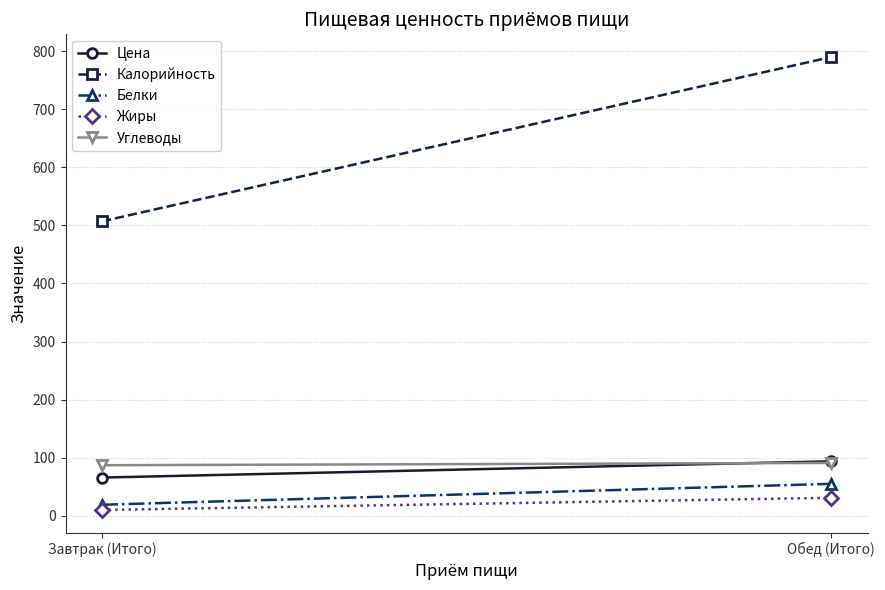

Which has a higher value, Завтрак (Итого) or Обед (Итого)?

Обед (Итого)